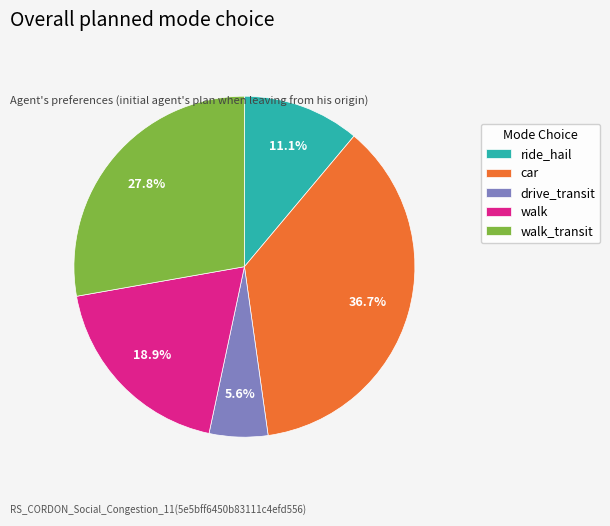

Does walk account for over 50% of the chart?

No